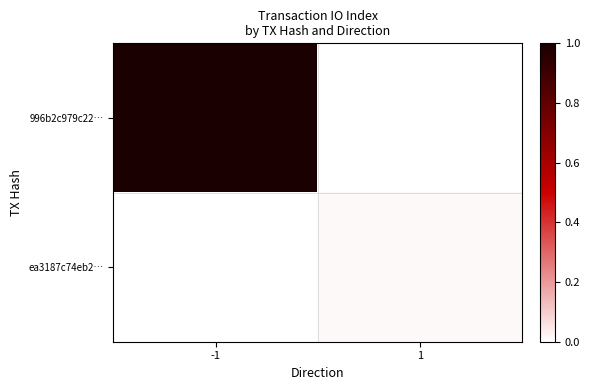

Reading left to right, what are all the values shown in this chart?

996b2c979c22…: -1=1.0	1=0.0
ea3187c74eb2…: -1=0.0	1=0.0